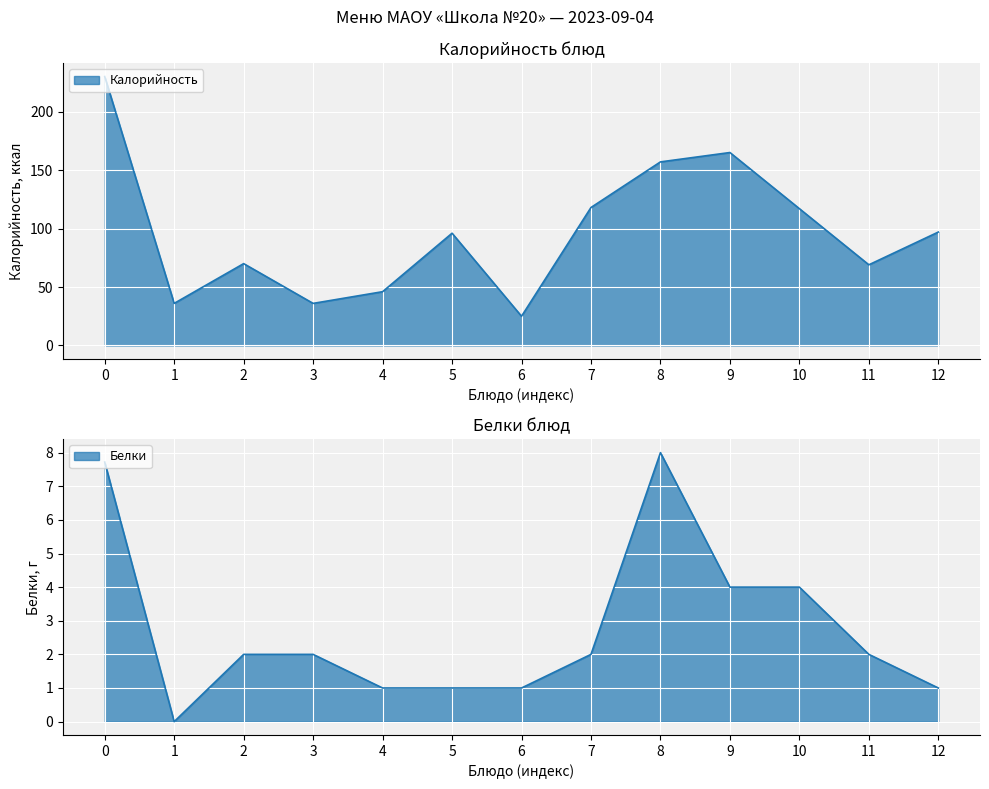

How many lines are shown in the chart?

2